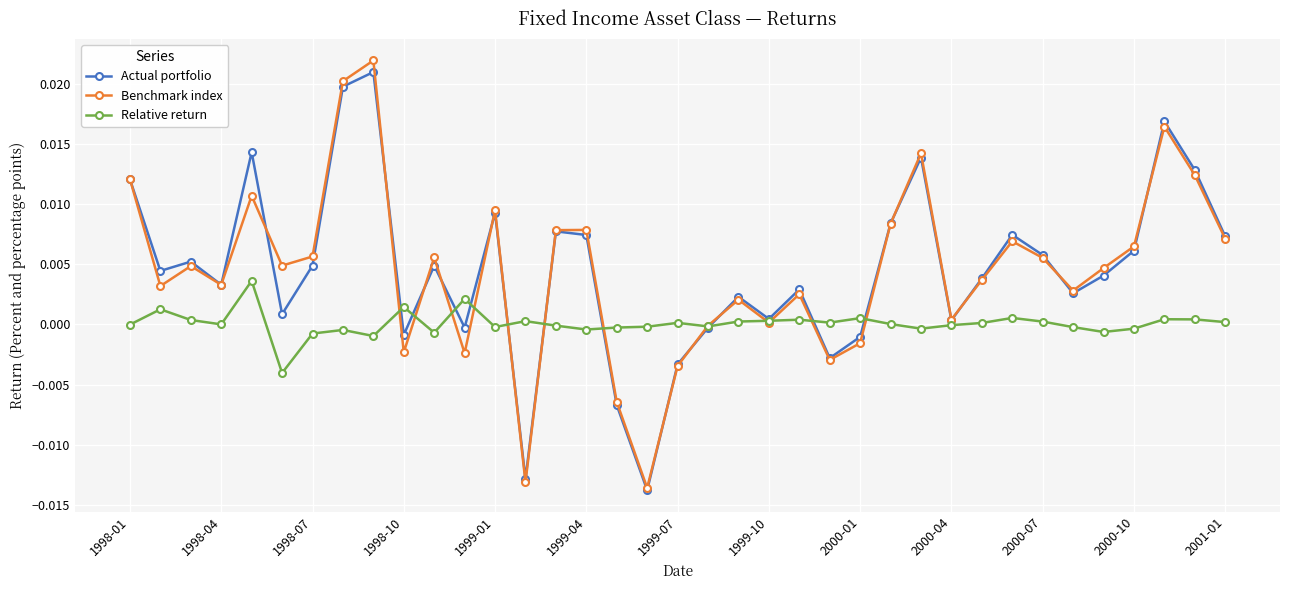

True or false: Relative return has more than 0 interior local peaks.

True